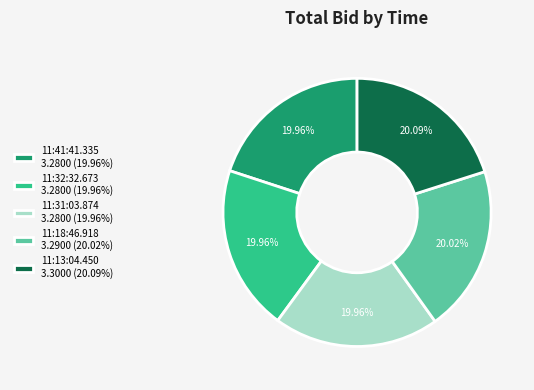

What is the ratio of the value at 11:31:03.874 3.2800 (19.96%) to the value at 11:32:32.673 3.2800 (19.96%)?

1.0